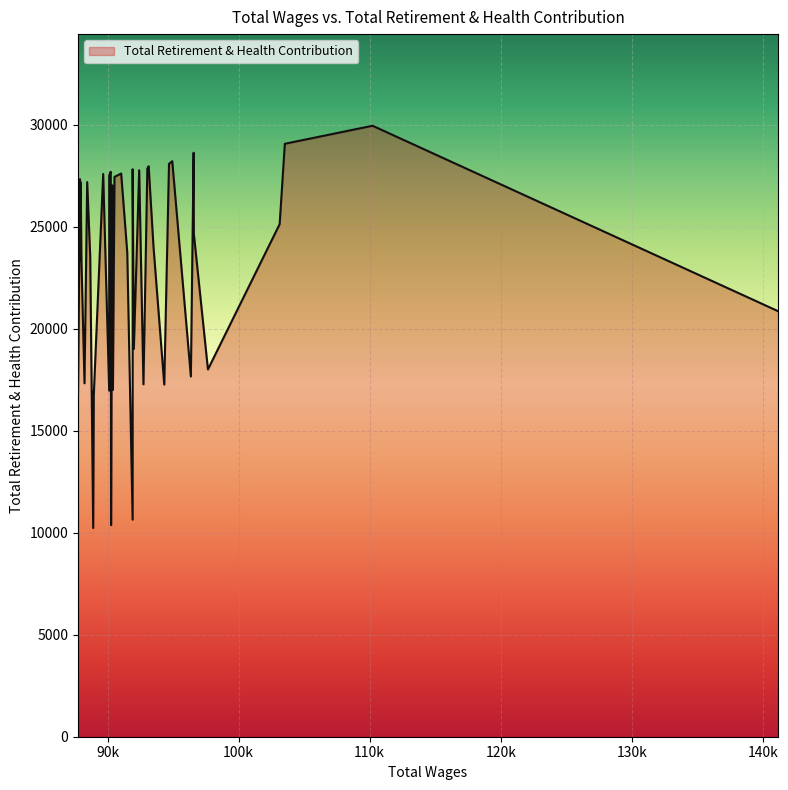

How many points are lower than both their immediate neighbors (excluding endpoints)?

13